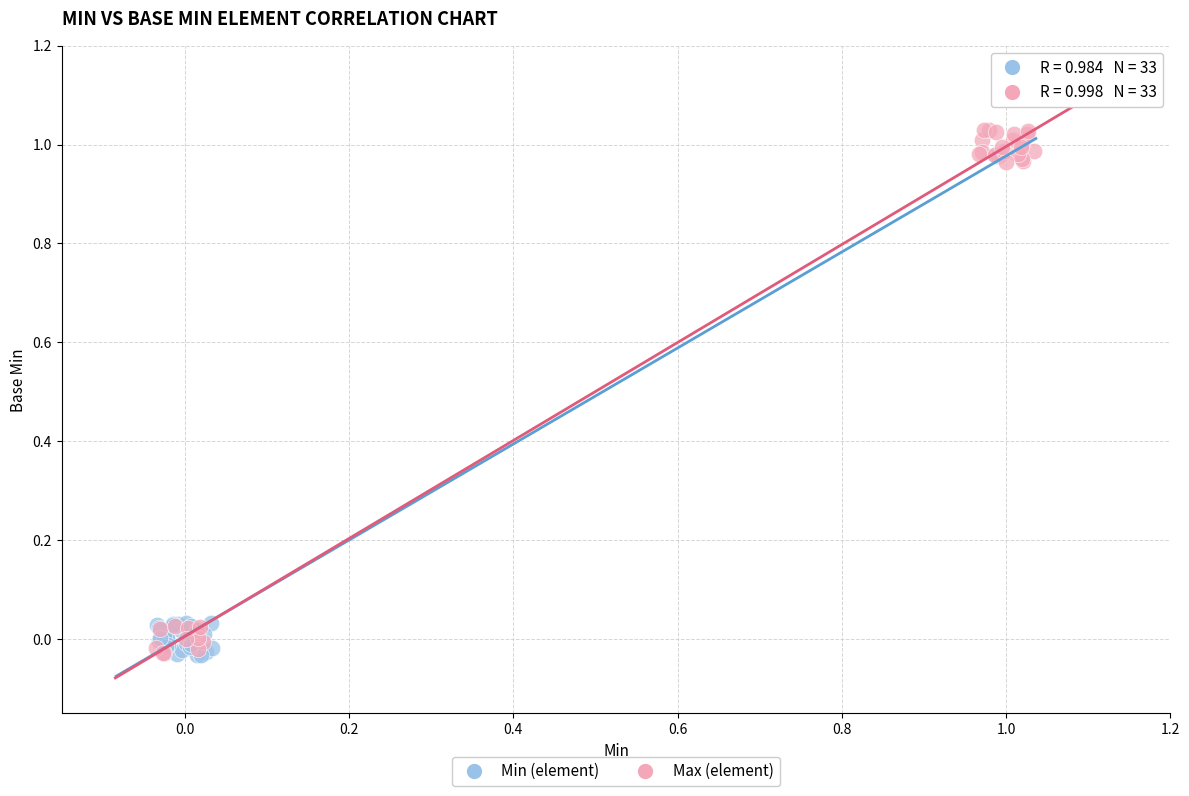

Which series has the widest spread of Y values?

Max (element)